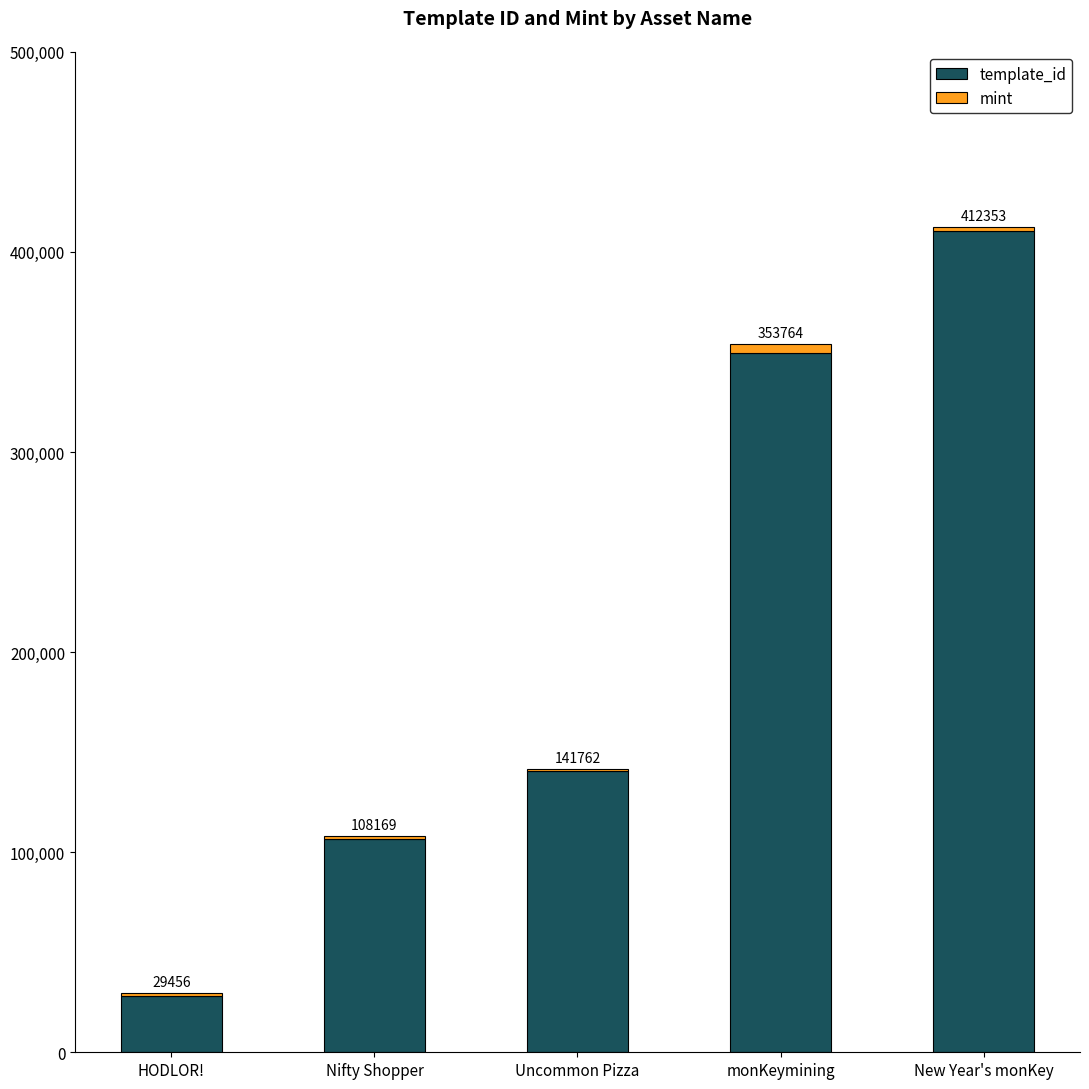

Are the bars horizontal?

No